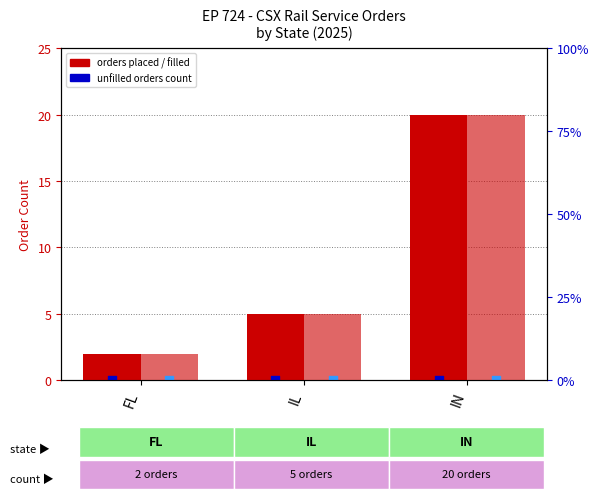

Which series contains the highest Y value?

Running Total Orders Placed